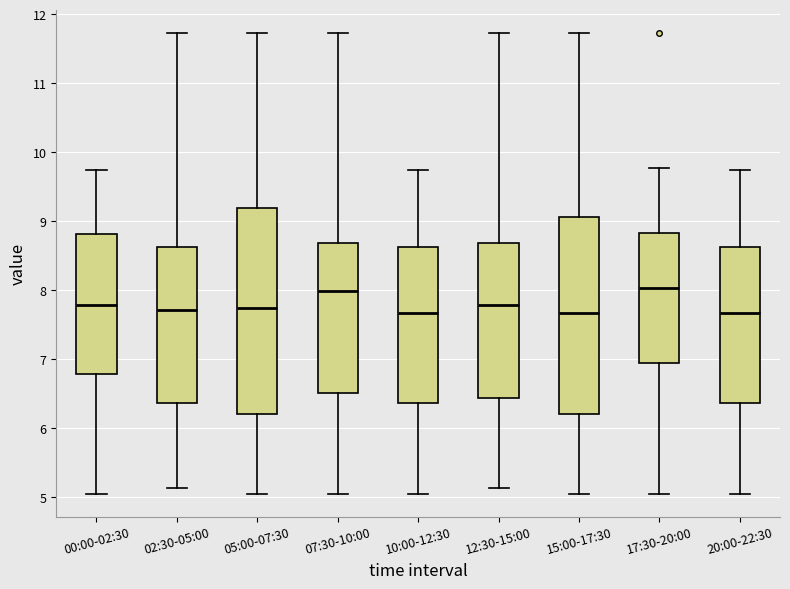

Where does the upper whisker of the box for 12:30-15:00 end on the y-axis? The values are not printed on the chart, so give them approximately, as read against the axis.

11.7